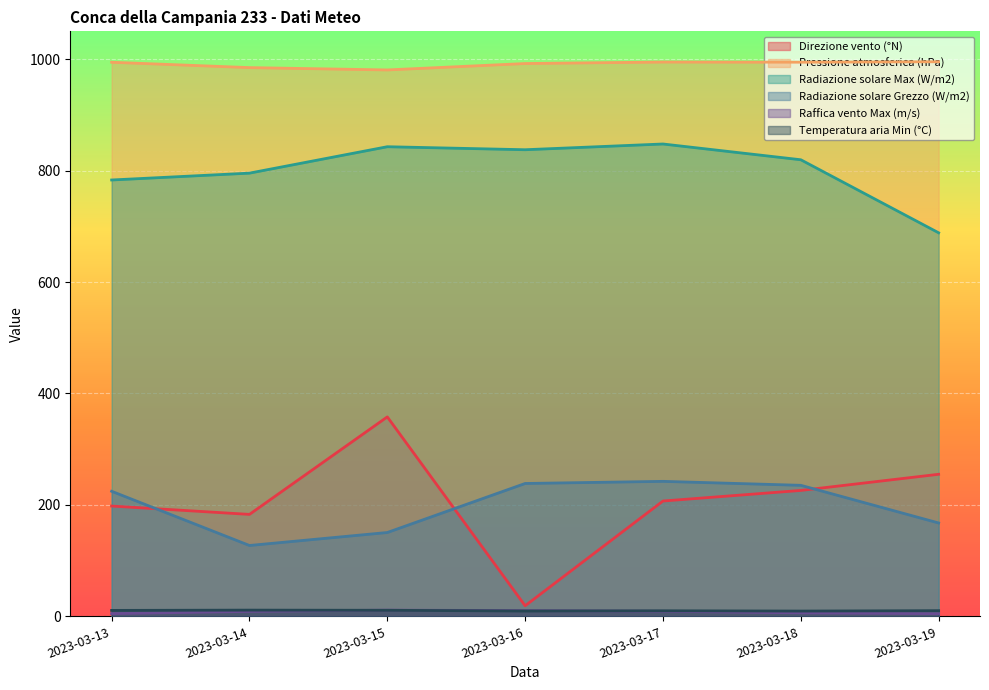

True or false: Pressione atmosferica (hPa) and Temperatura aria Min (°C) intersect in this chart.

False